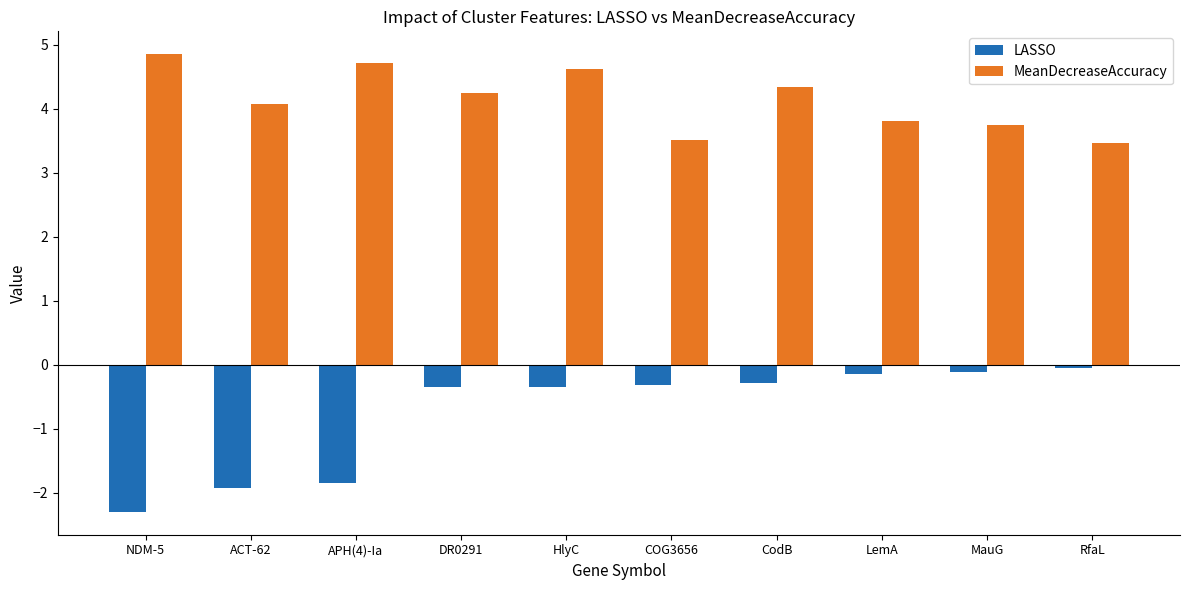

The LASSO series shows -2.5 at APH(4)-Ia. True or false?

False